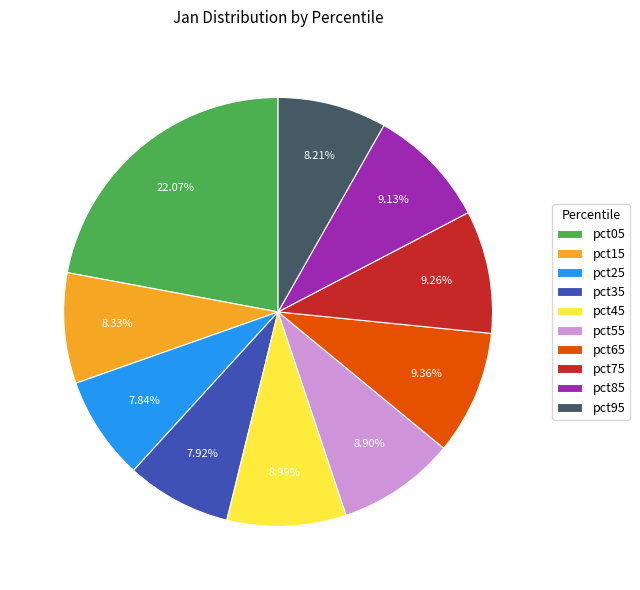

How many segments does this pie chart have?

10